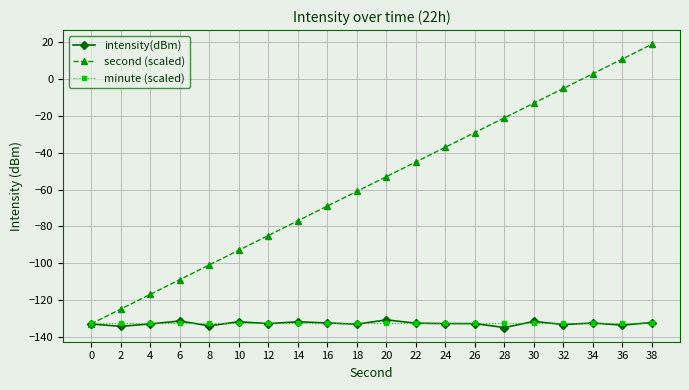

What are all the series names shown in the legend?

intensity(dBm), second (scaled), minute (scaled)